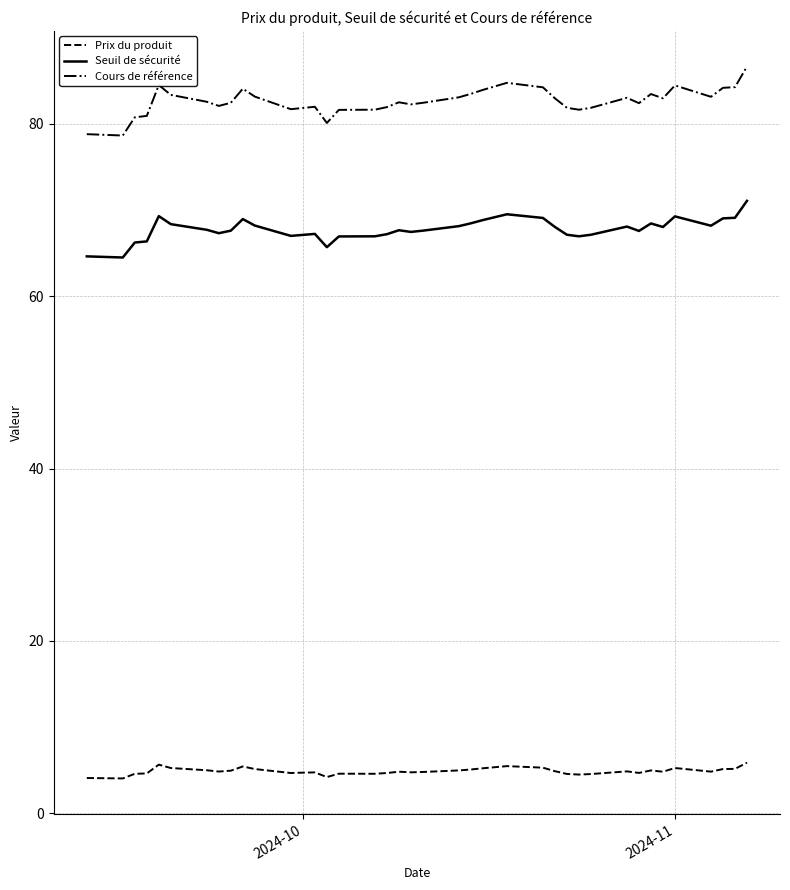

What is the maximum value shown in the chart?

86.7